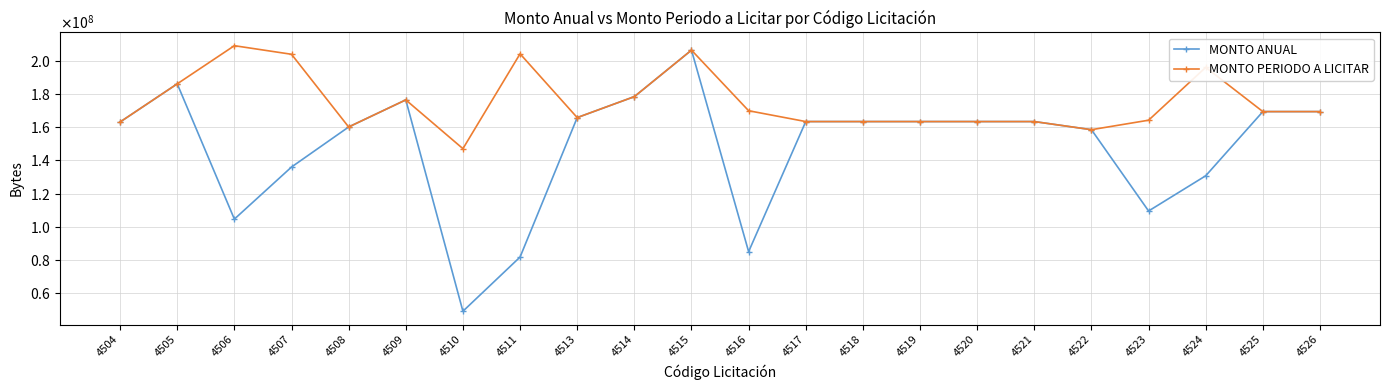

Where does the MONTO ANUAL series first go above 163468800?

4505